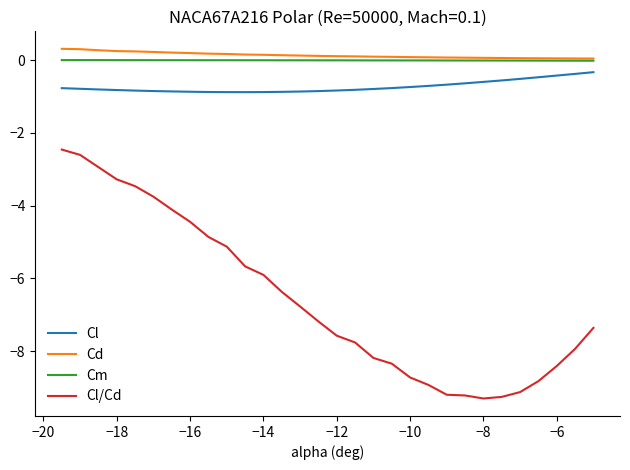

True or false: Cl and Cd cross at least once.

False